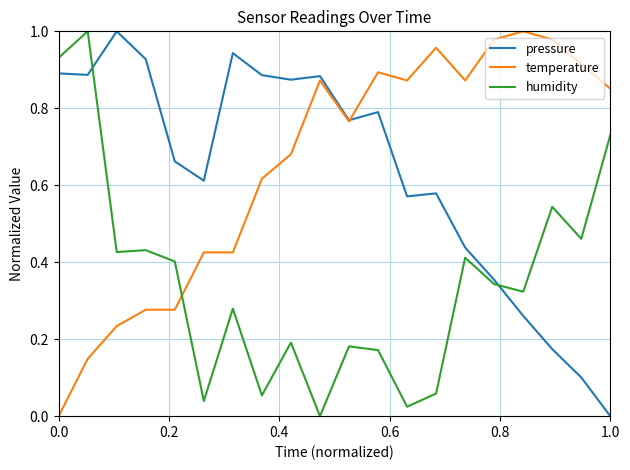

True or false: humidity and temperature intersect in this chart.

True